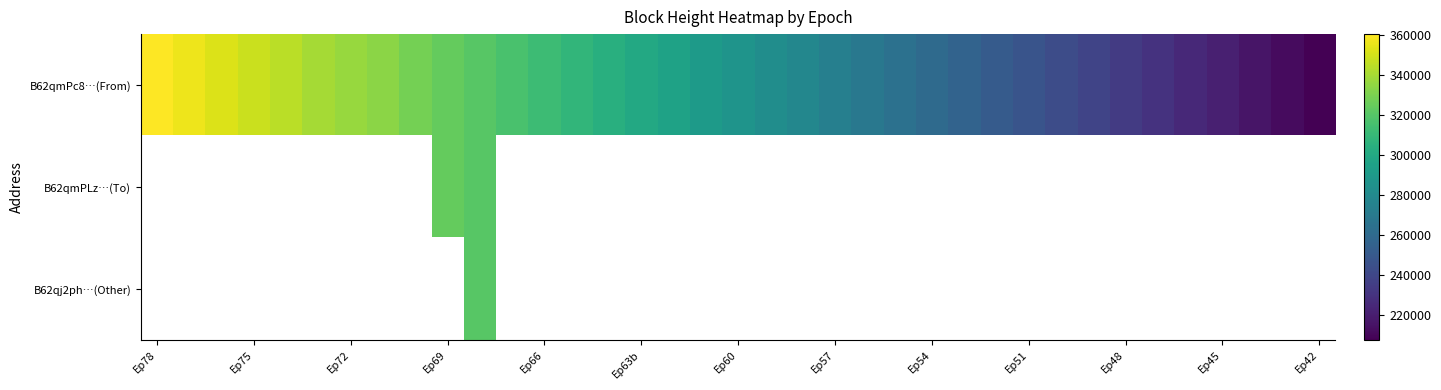

How many positive values does the B62qmPLz…(To) series have?

2